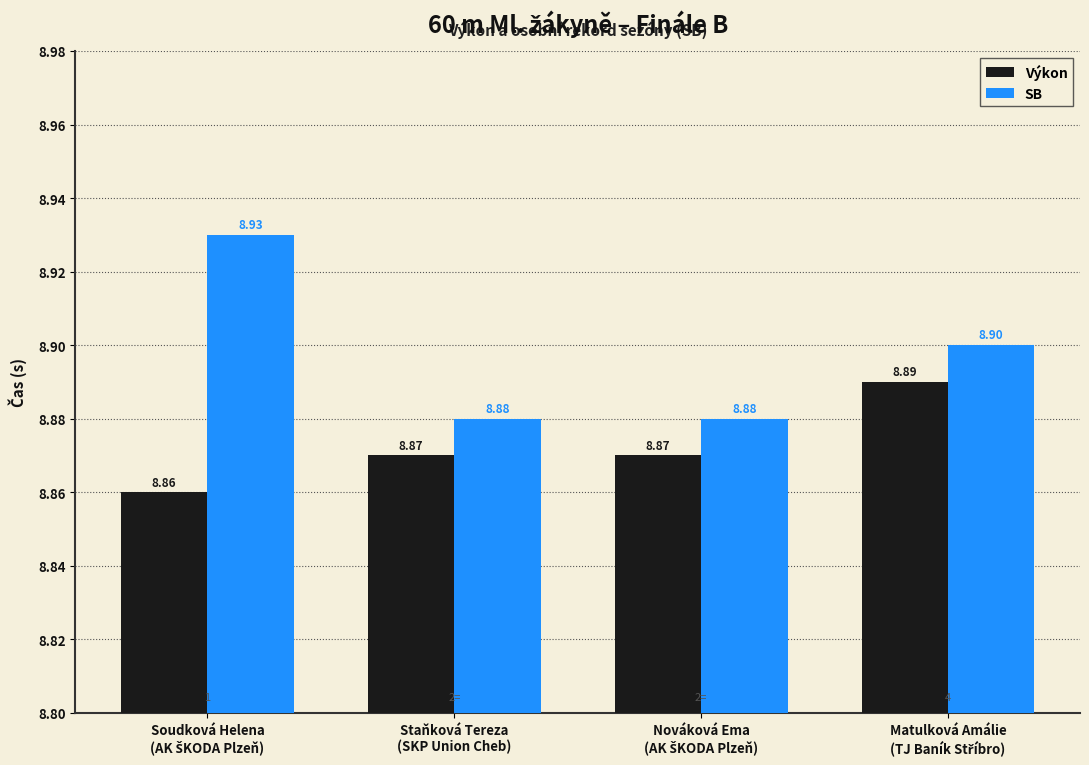

At how many categories does at least one series exceed 8?

4